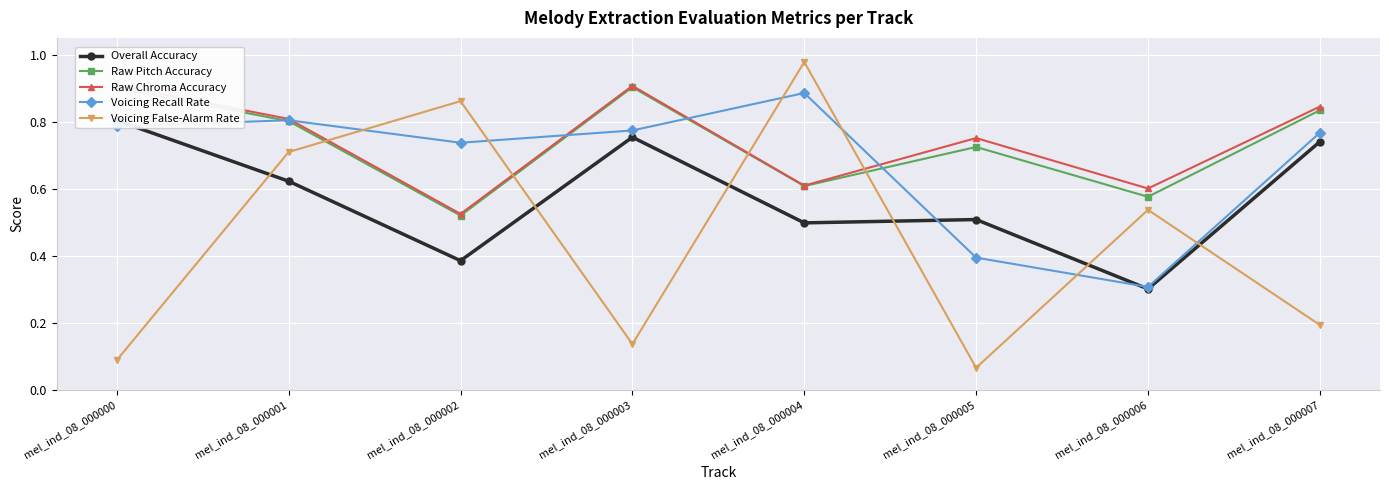

What are all the series names shown in the legend?

Overall Accuracy, Raw Pitch Accuracy, Raw Chroma Accuracy, Voicing Recall Rate, Voicing False-Alarm Rate